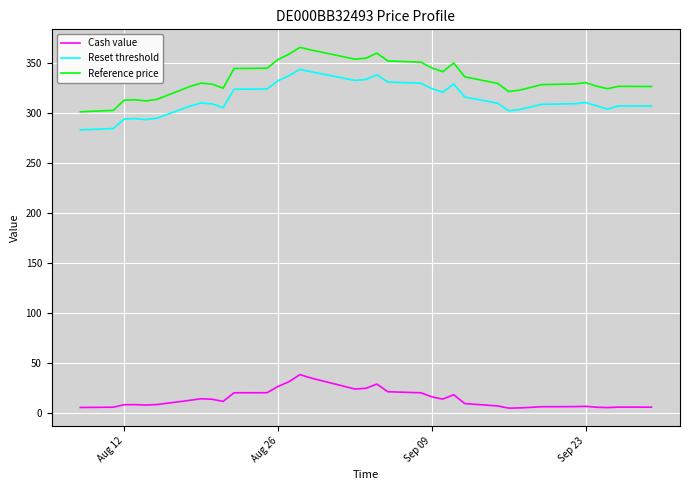

Which series has the widest spread of values?

Reference price